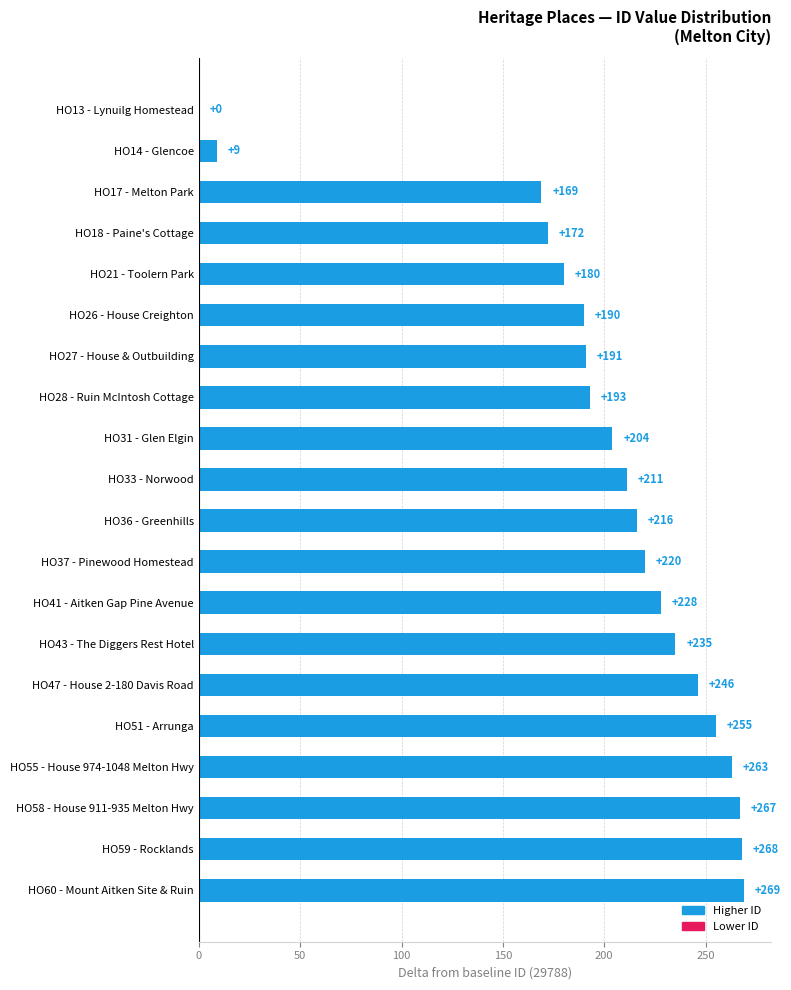

True or false: the data shows 463 at HO60 - Mount Aitken Site & Ruin.

False